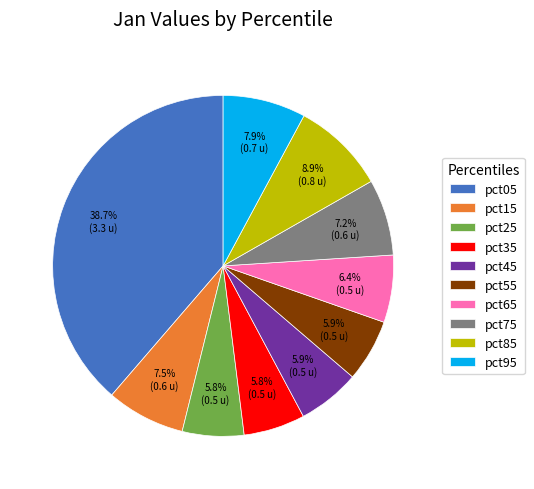

Count the number of slices in the pie.

10